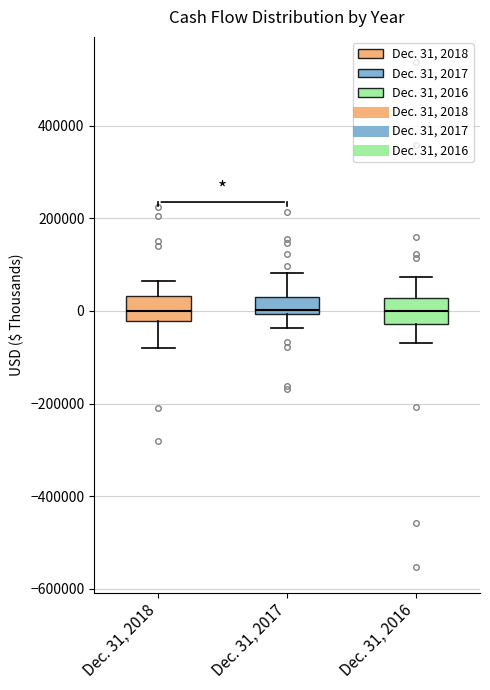

Where is the lower edge of the box for Dec. 31, 2018 on the y-axis? The values are not printed on the chart, so give them approximately, as read against the axis.

-20000